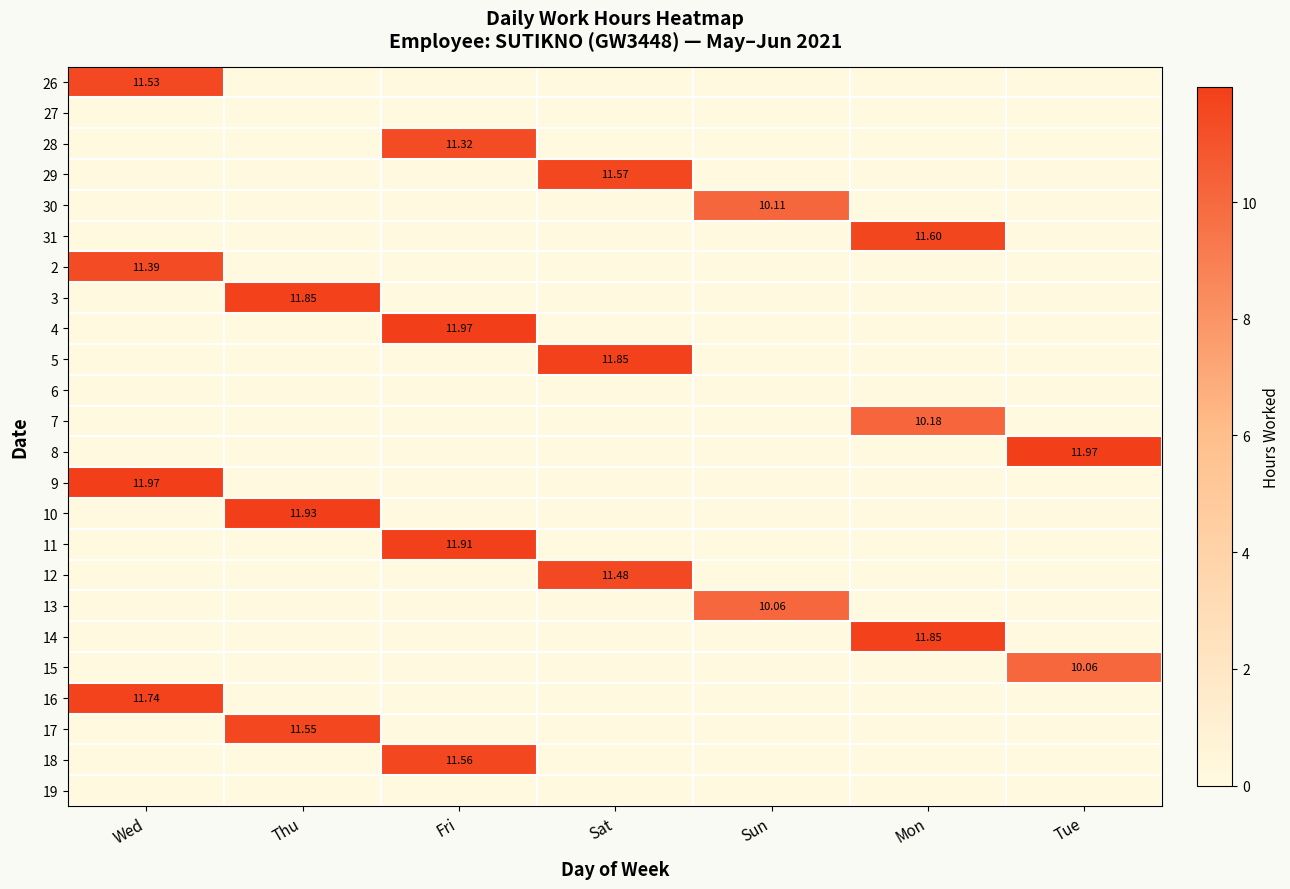

The value of 27 at Mon is 0.0. True or false?

True